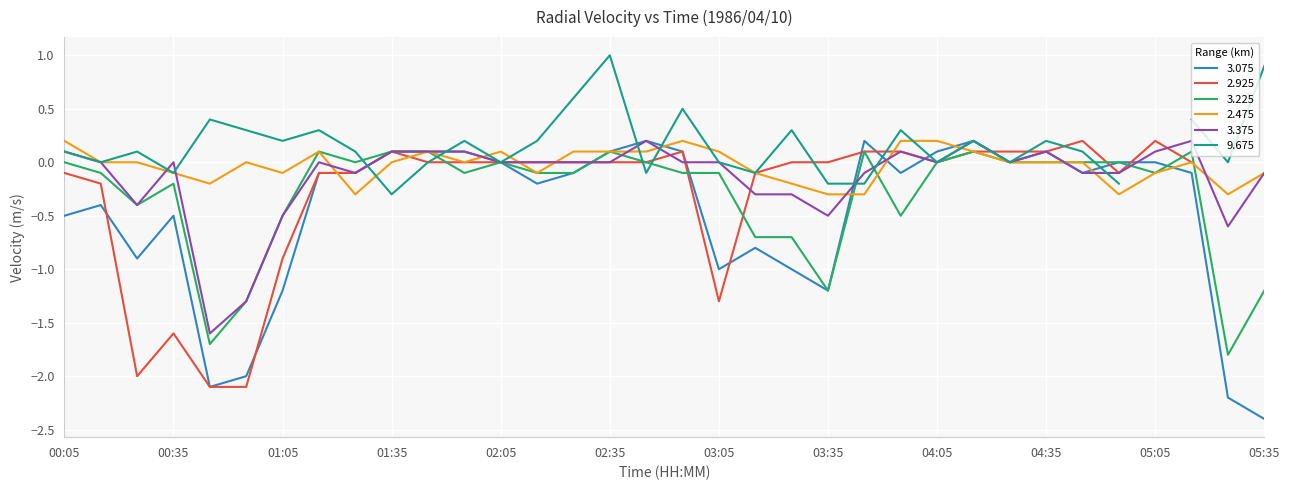

What is the total value across all series at 02:15?

-0.4